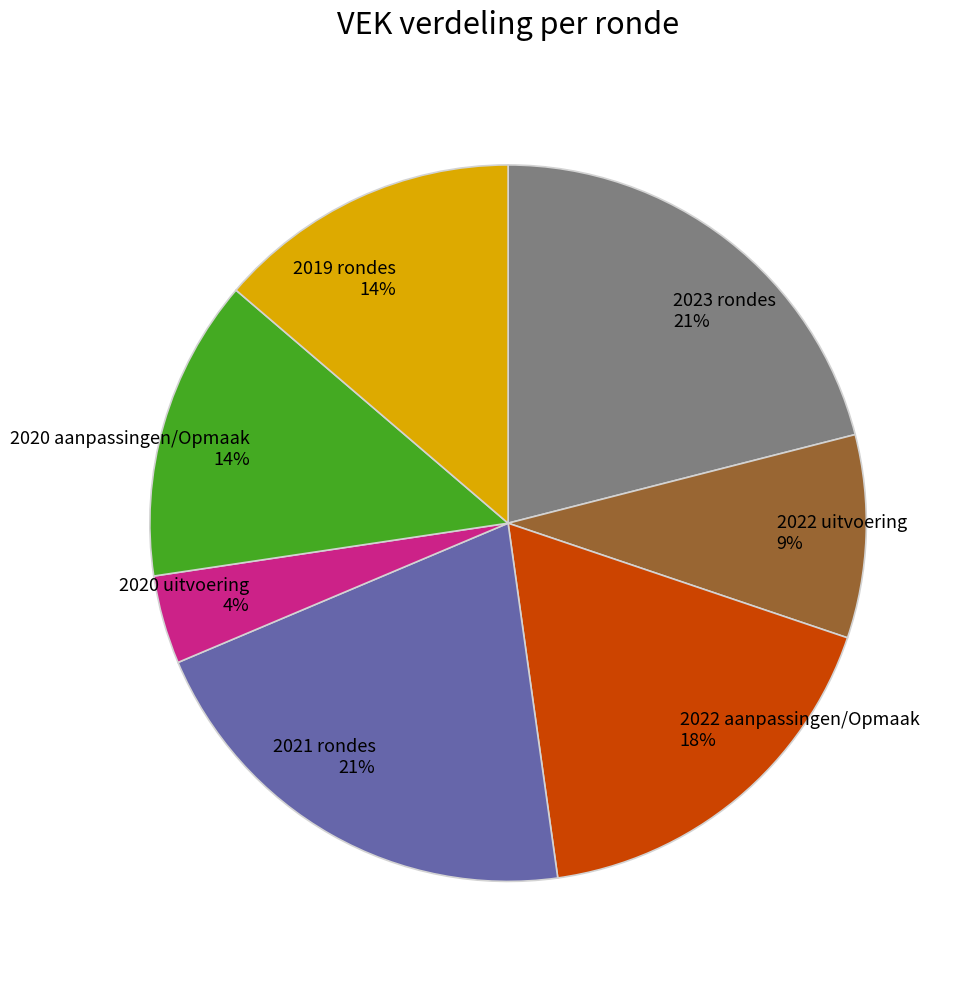

Do 2023 rondes 21% and 2020 aanpassingen/Opmaak 14% together represent more than half of the pie?

No